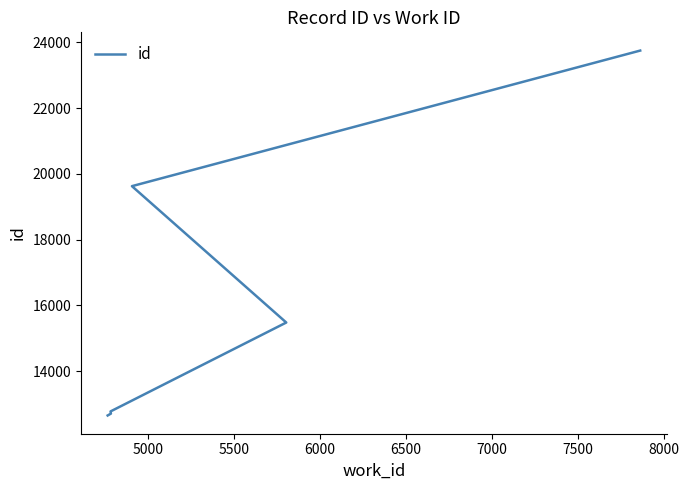

Does the chart display data point markers on the line(s)?

No